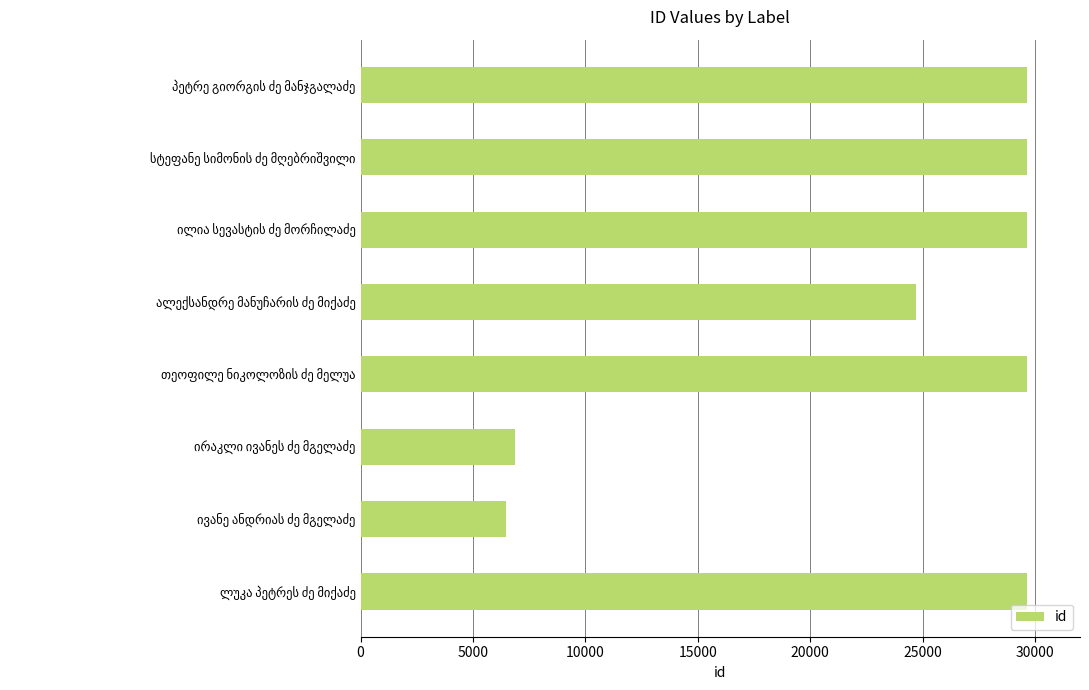

What is the average value?

23274